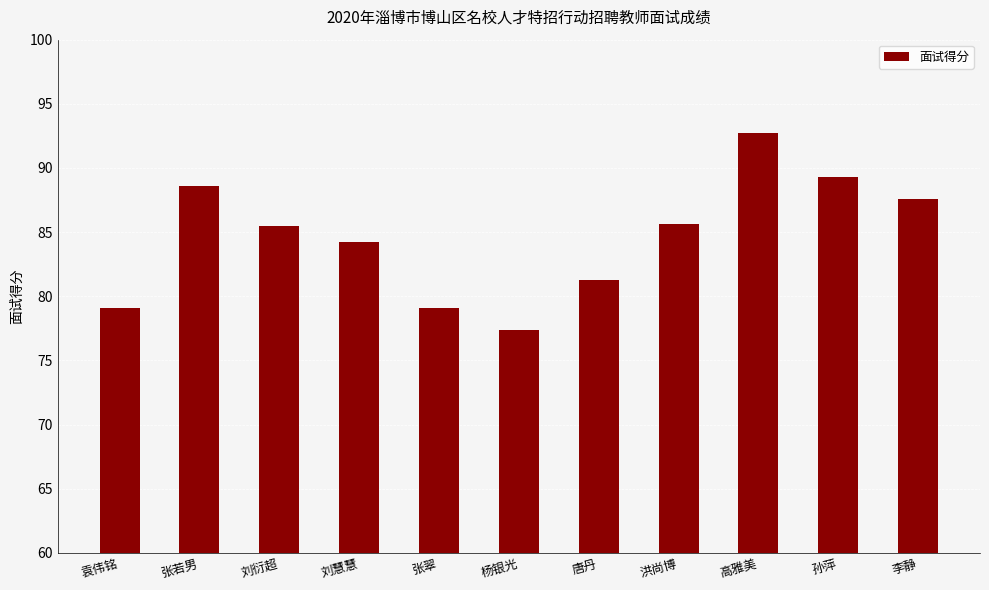

What is the label of the 10th bar from the left?

孙萍